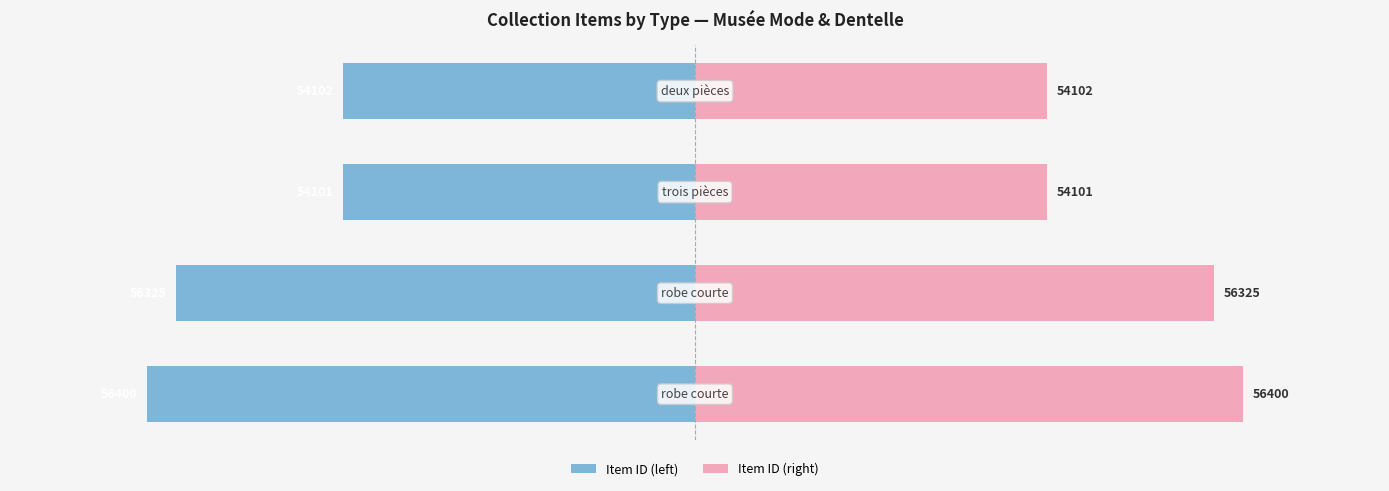

Reading right to left, transcribe all the data shown in this chart.

Item ID (left): 3=-1.8	2=-1.8	1=-2.6	0=-2.8
Item ID (right): 3=1.8	2=1.8	1=2.6	0=2.8